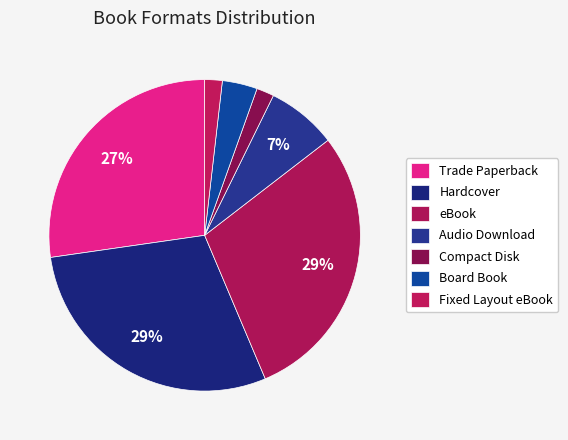

What percentage is the Compact Disk slice, to the nearest percent?

2%